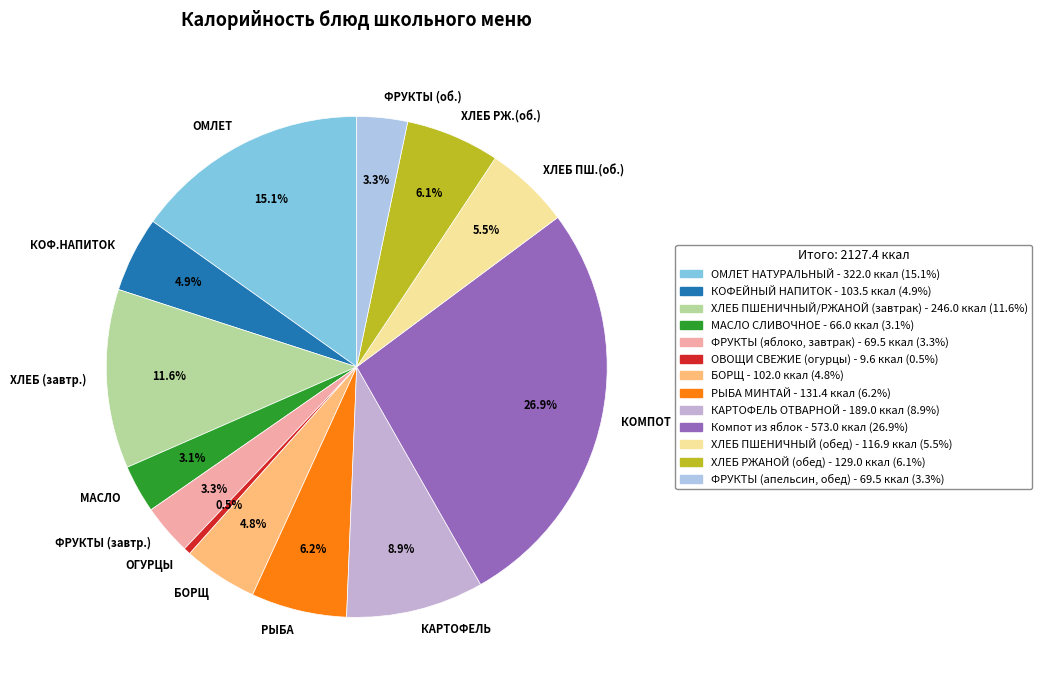

Between БОРЩ and ХЛЕБ (завтр.), which is larger?

ХЛЕБ (завтр.)